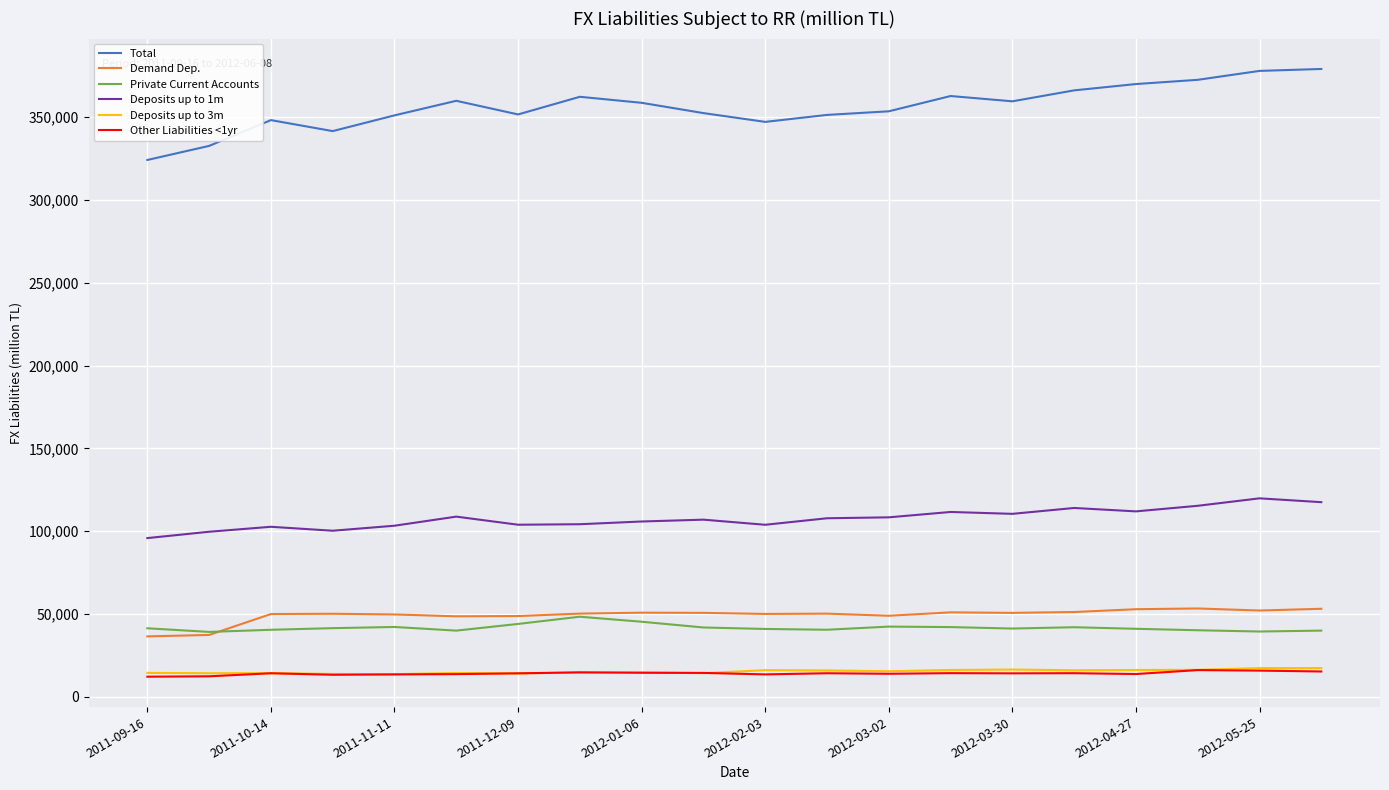

Which series has the largest range (max minus min)?

Total